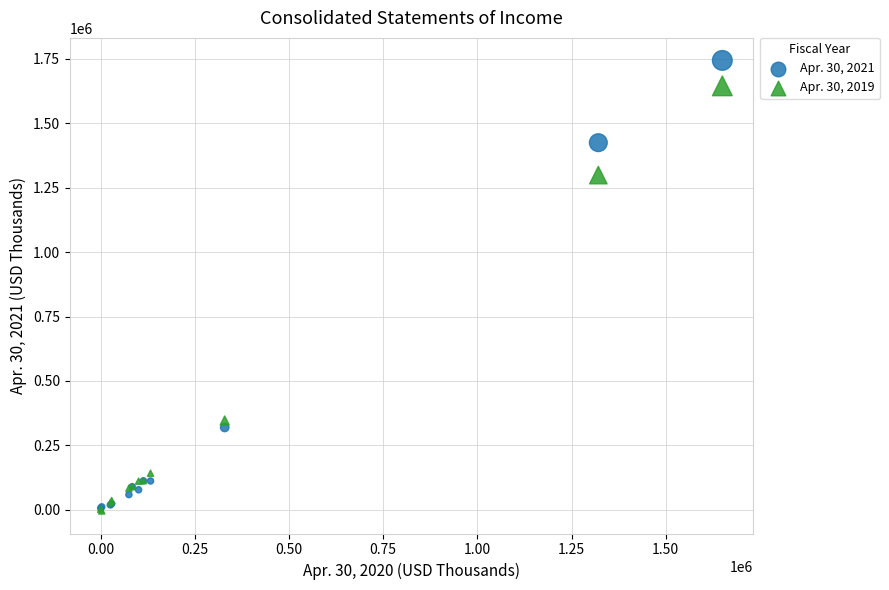

Across all series, what Y value is closest to 869584?

1298846